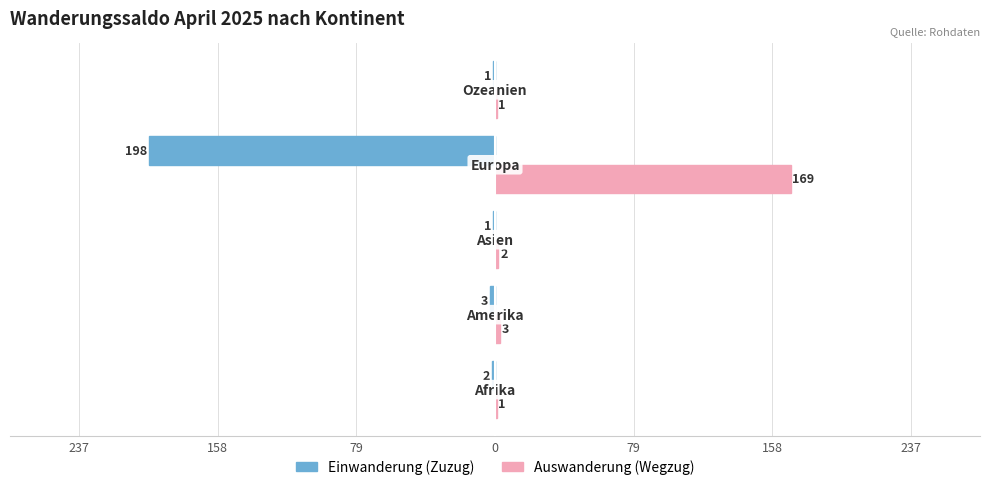

What is the minimum value for Einwanderung (Zuzug)?

-198